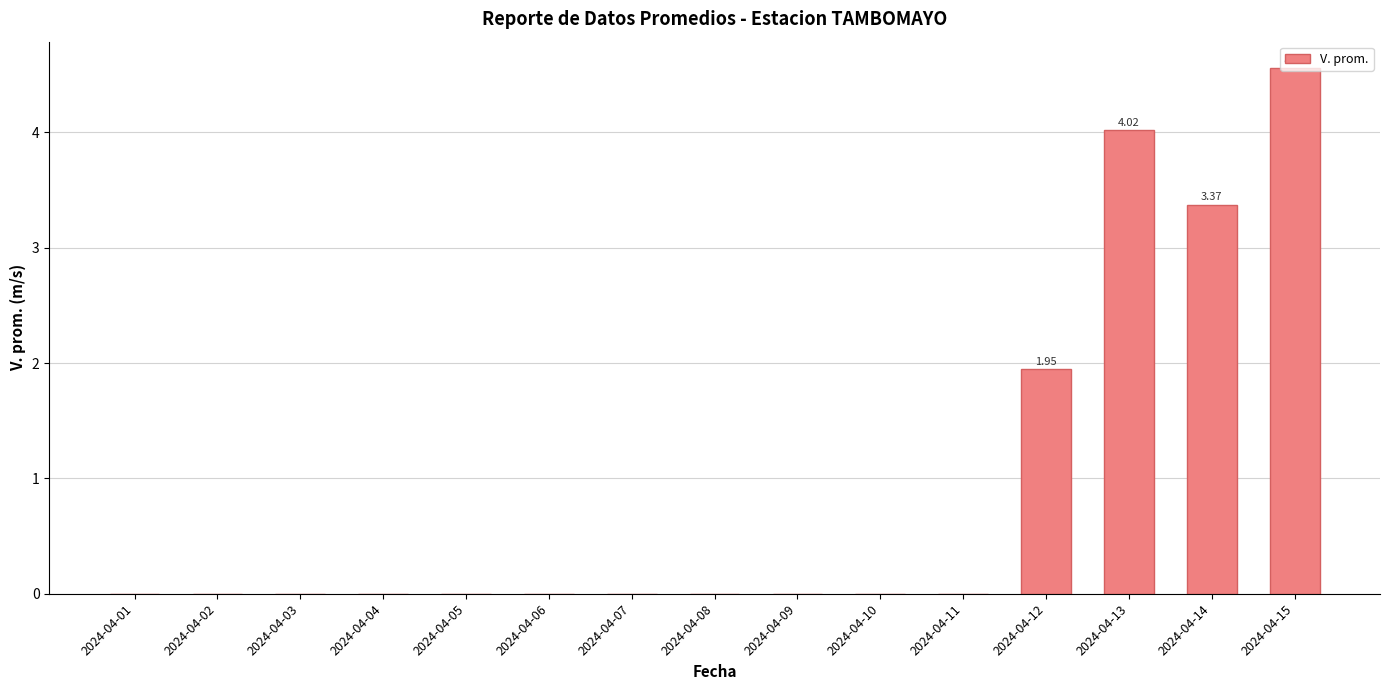

Is it true that the value at 2024-04-11 is 2.0?

False